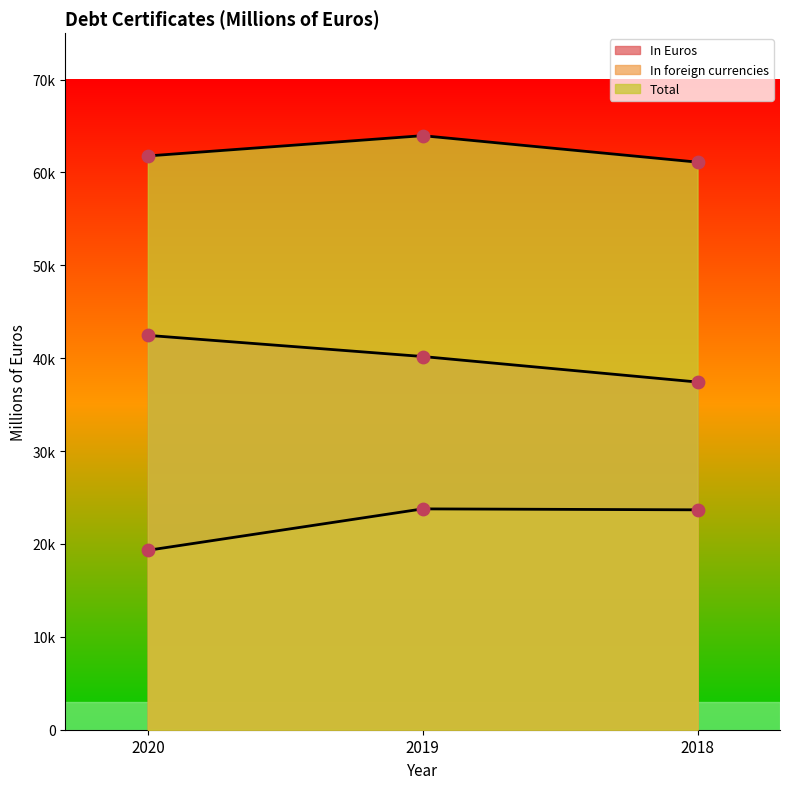

Which series has the largest Y range (max minus min)?

In Euros